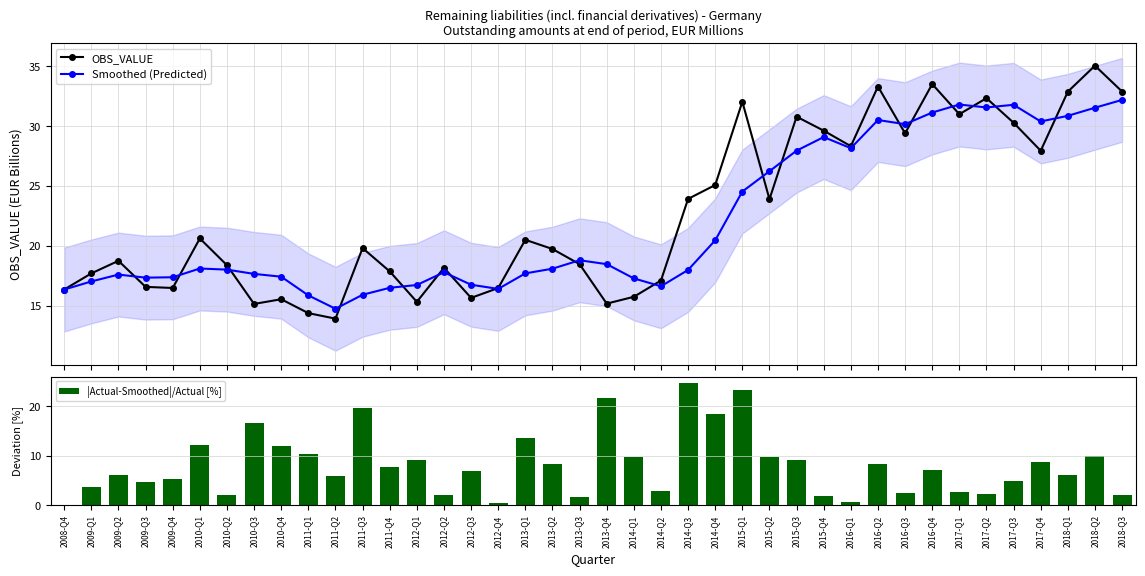

Which category has the highest value across all series?

2018-Q2